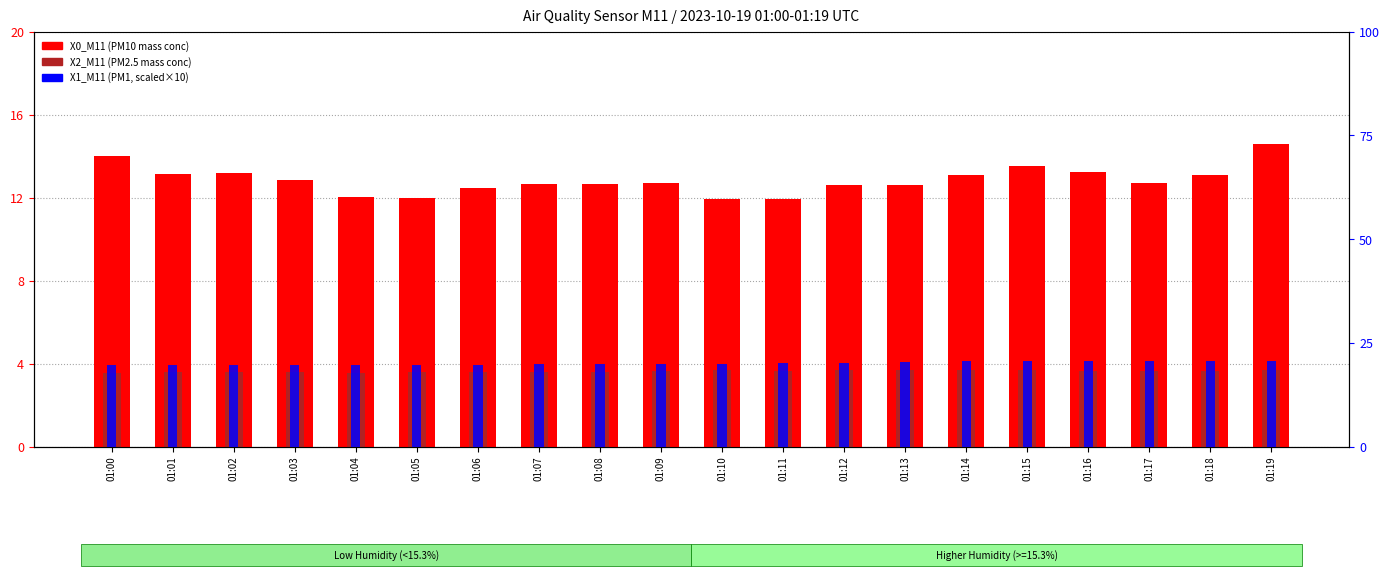

What is the sum of the X0_M11 (PM10 mass conc) values at 01:11 and 01:17?

24.6